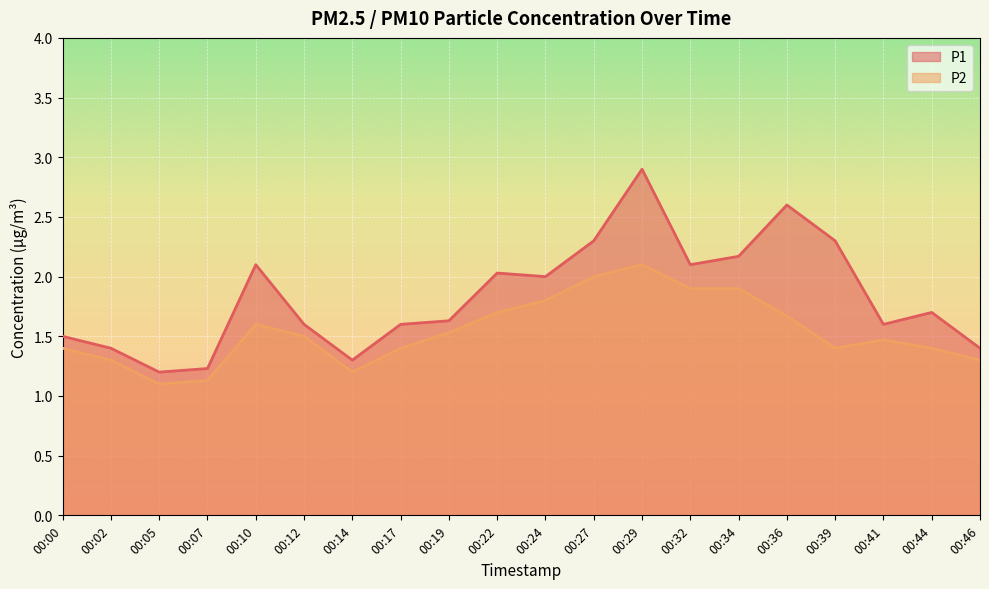

List the series in order of their peak value, highest first.

P1, P2